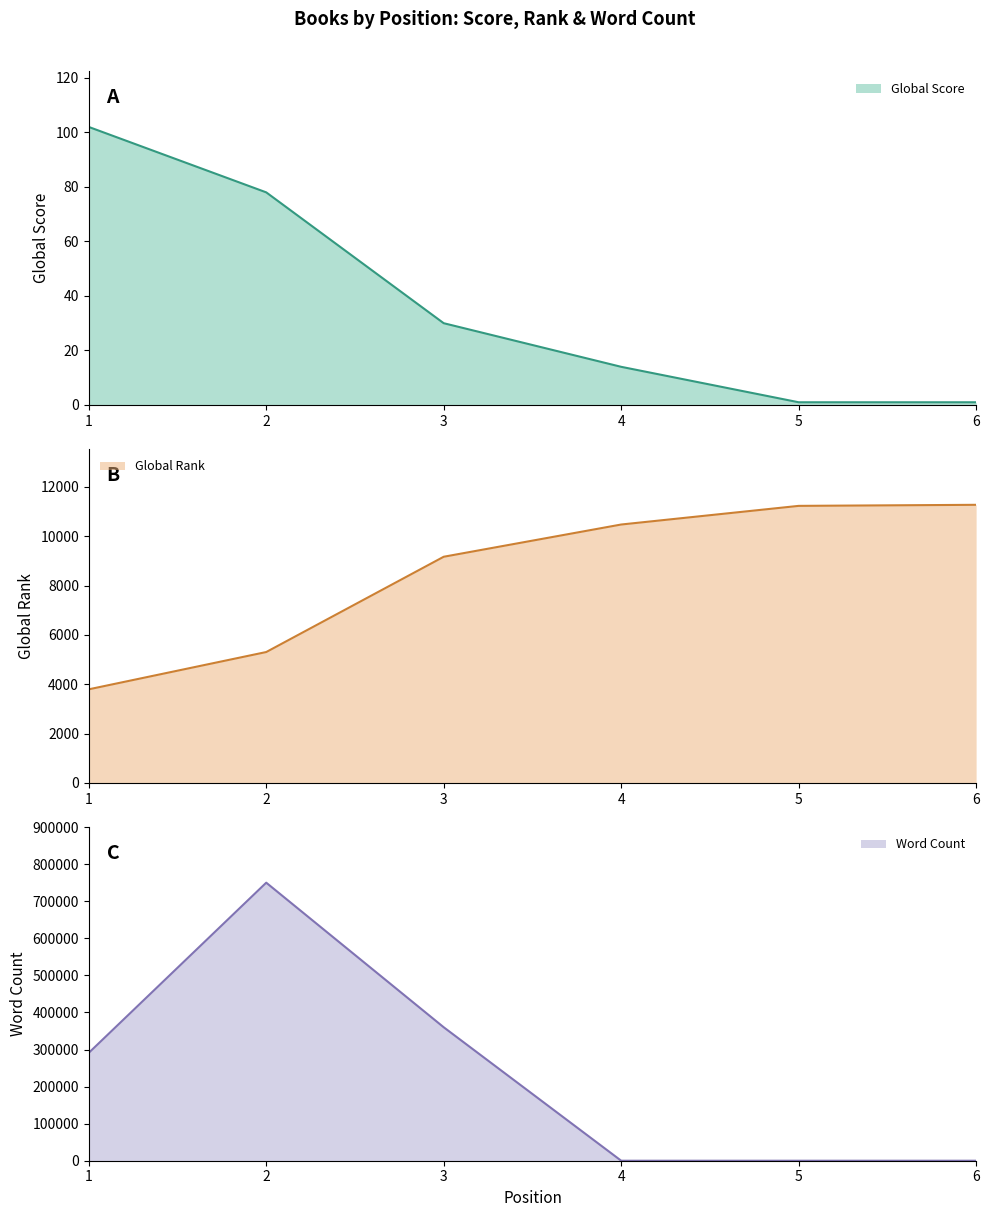

Reading right to left, list all the values displayed in this chart.

Global Score: 1	1	14	30	78	102
Global Rank: 11275	11232	10476	9169	5305	3793
Word Count: 0	0	0	360000	750000	291000